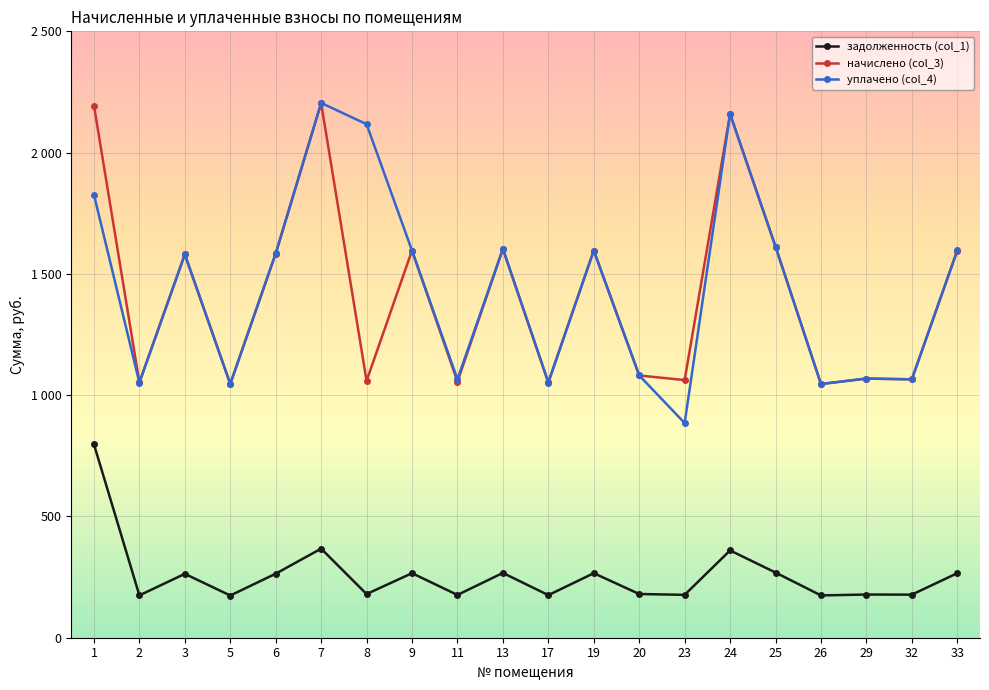

What are all the series names shown in the legend?

задолженность (col_1), начислено (col_3), уплачено (col_4)